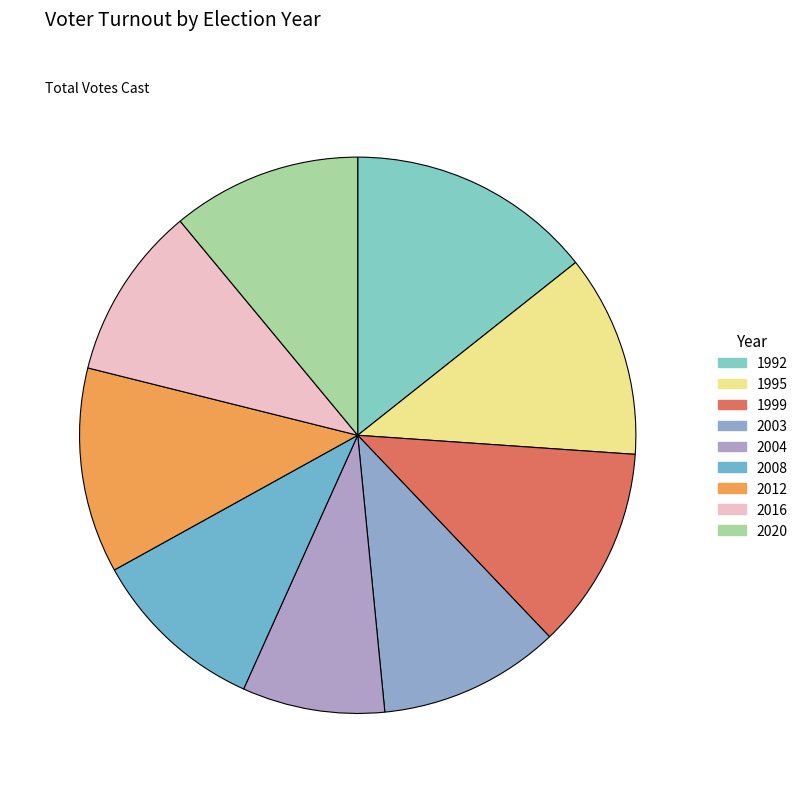

How many segments does this pie chart have?

9